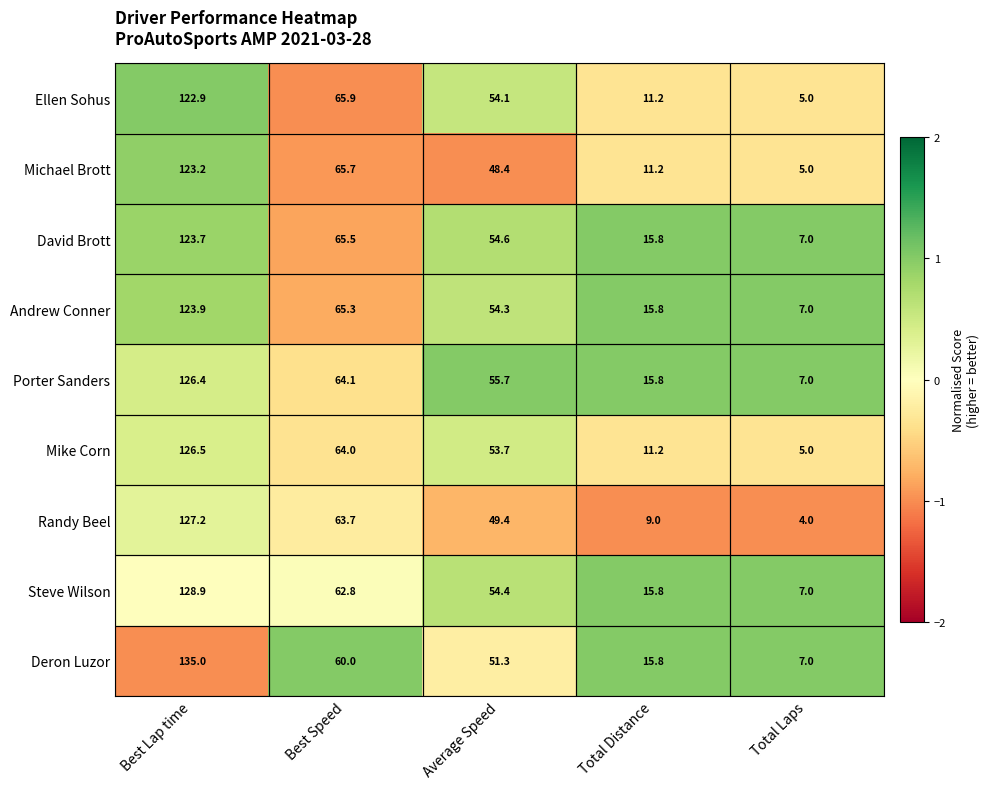

What is the sum of the Michael Brott values at Best Lap time and Total Distance?

134.4